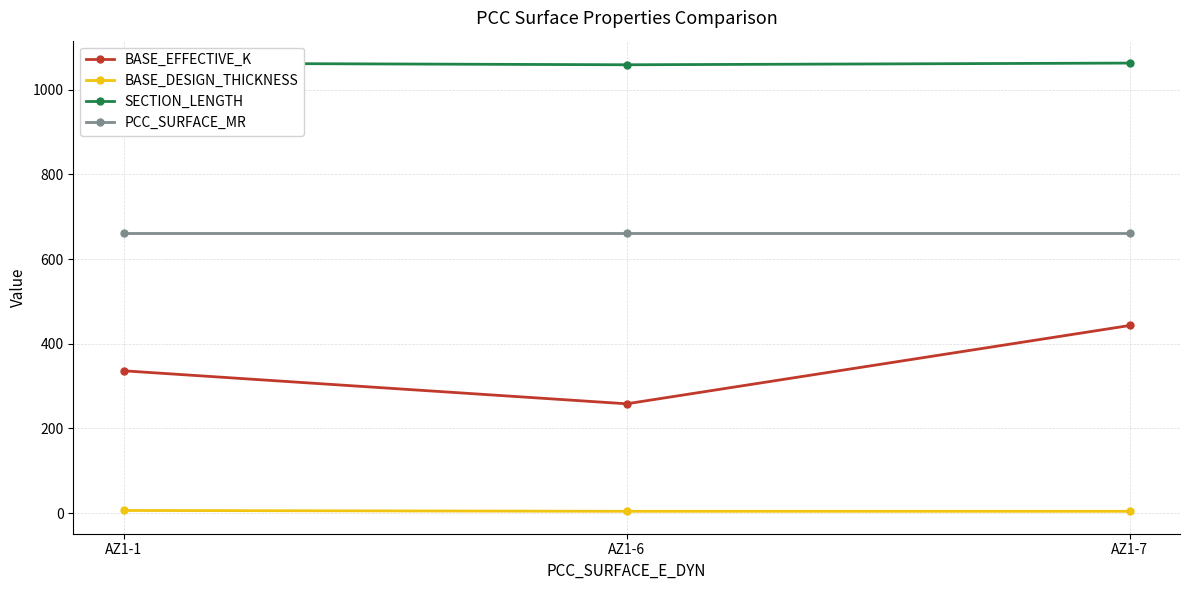

List the series in order of their peak value, highest first.

SECTION_LENGTH, PCC_SURFACE_MR, BASE_EFFECTIVE_K, BASE_DESIGN_THICKNESS